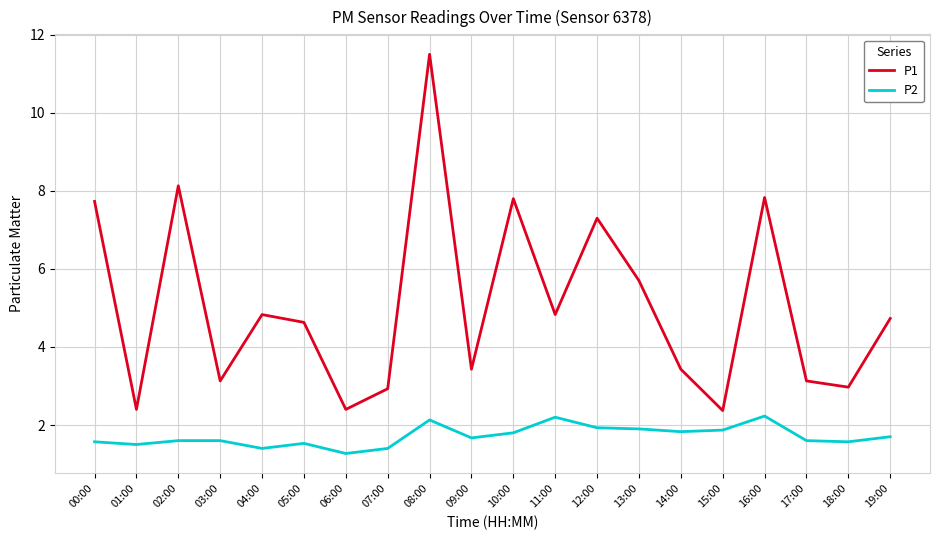

In P2, how many points are lower than both neighbors (excluding endpoints)?

6